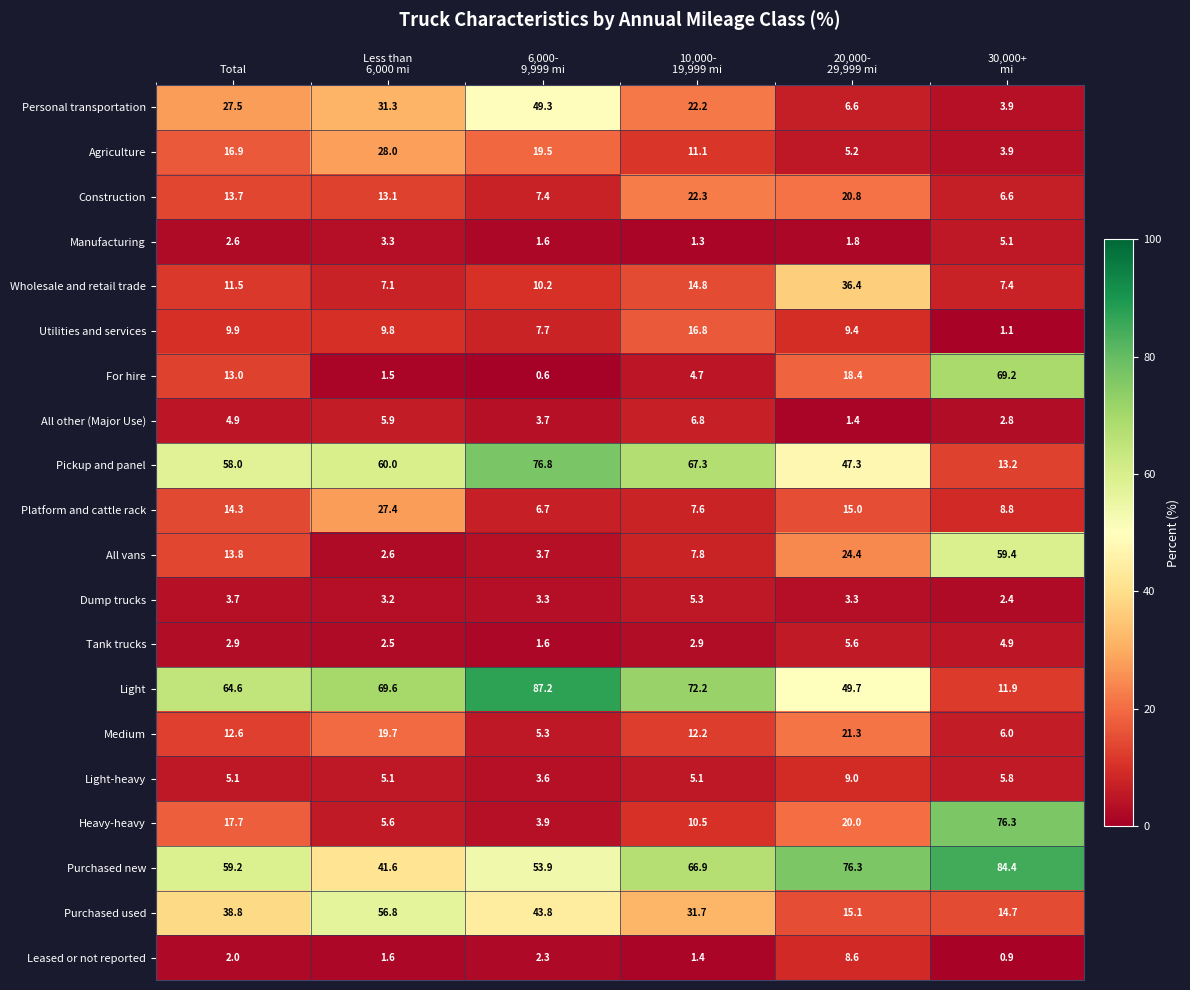

At which label does Wholesale and retail trade first exceed 11?

Total